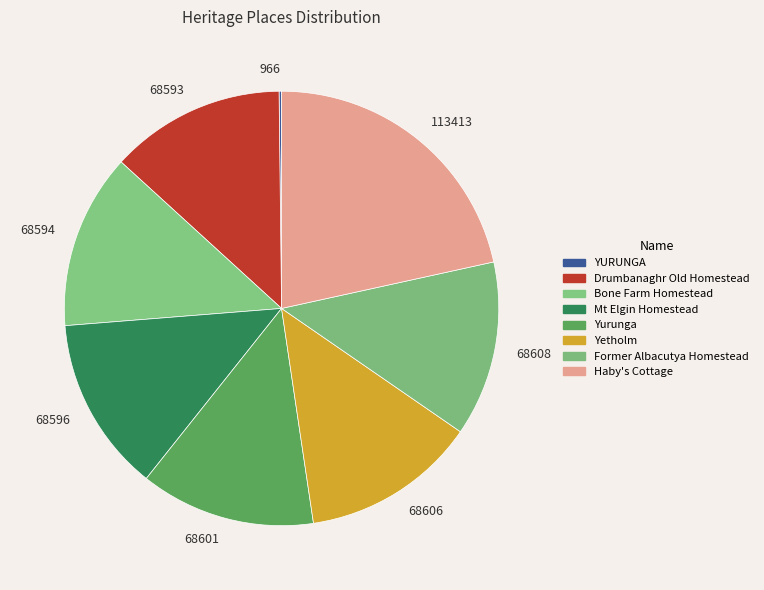

How many segments does this pie chart have?

8